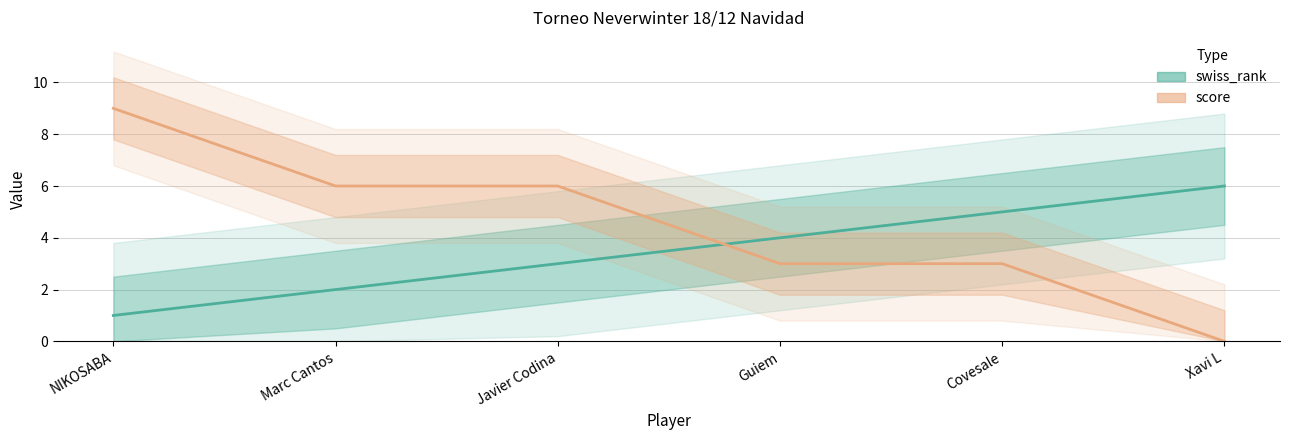

Which has a higher value, Covesale or Marc Cantos?

Covesale